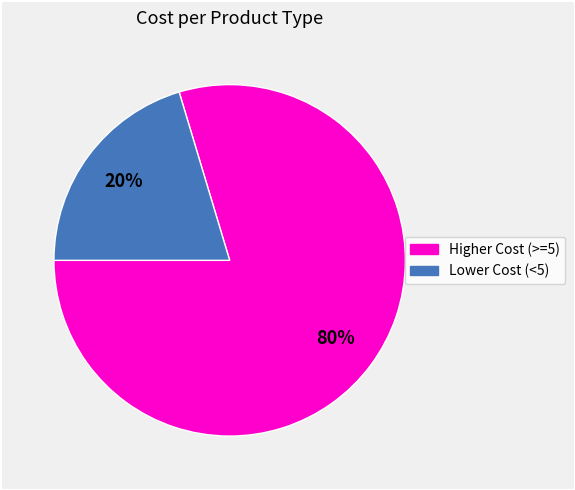

Does any single category account for the majority?

Yes